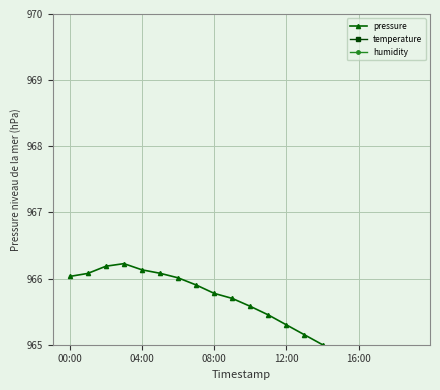

What is the average value of the humidity series?

1050.6